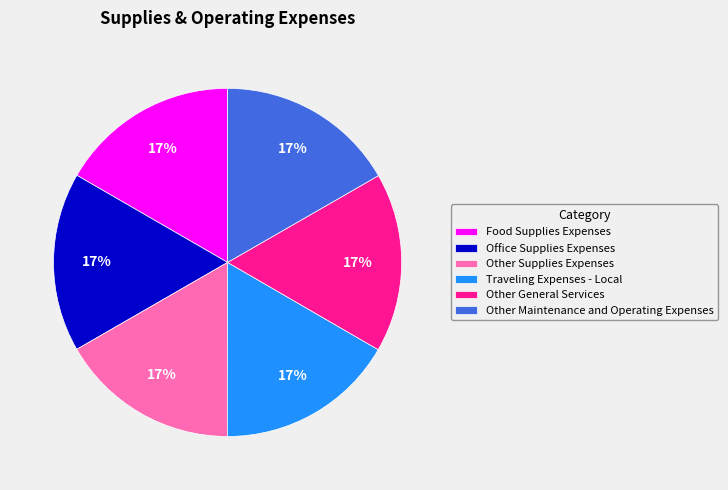

True or false: Office Supplies Expenses accounts for 17% of the total.

True